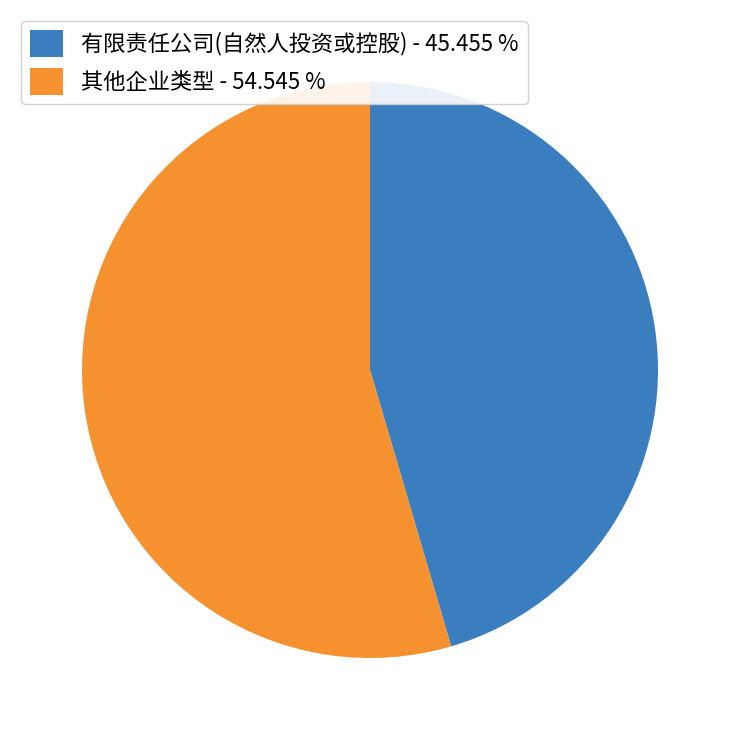

Is there any slice that represents more than half of the pie?

Yes